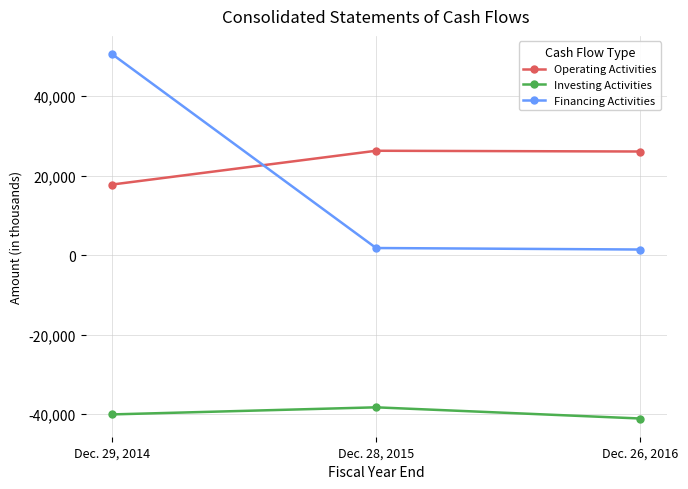

What is the smallest value displayed?

-41107